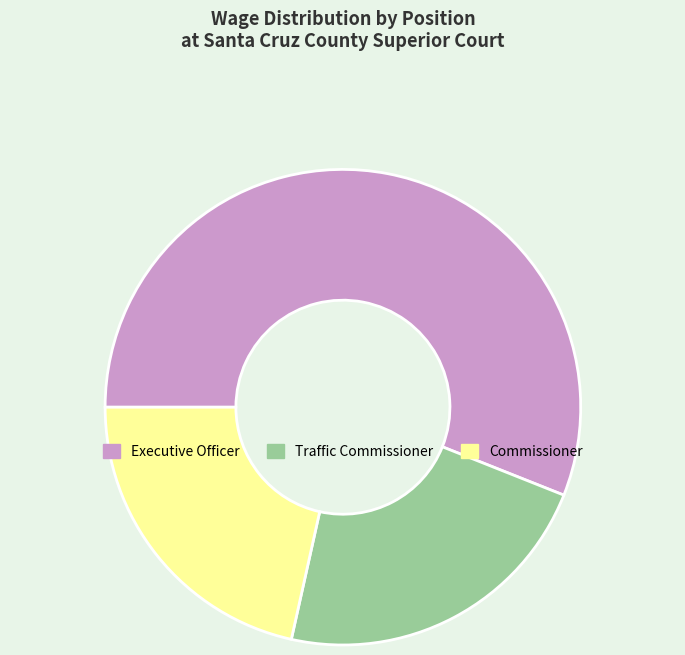

Does Traffic Commissioner account for over 50% of the chart?

No